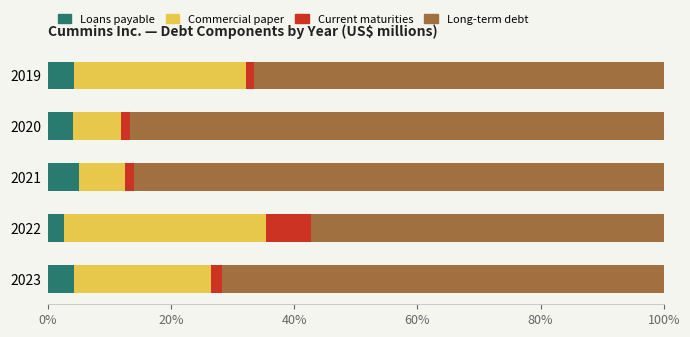

What is the total value across all series at 2022?

100.0